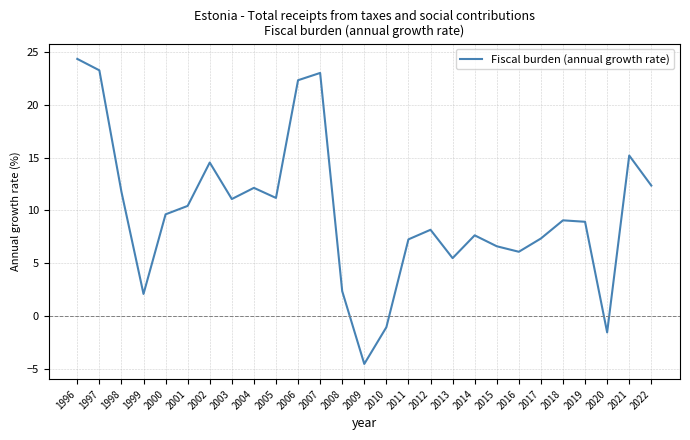

What is the maximum value shown in the chart?

24.3